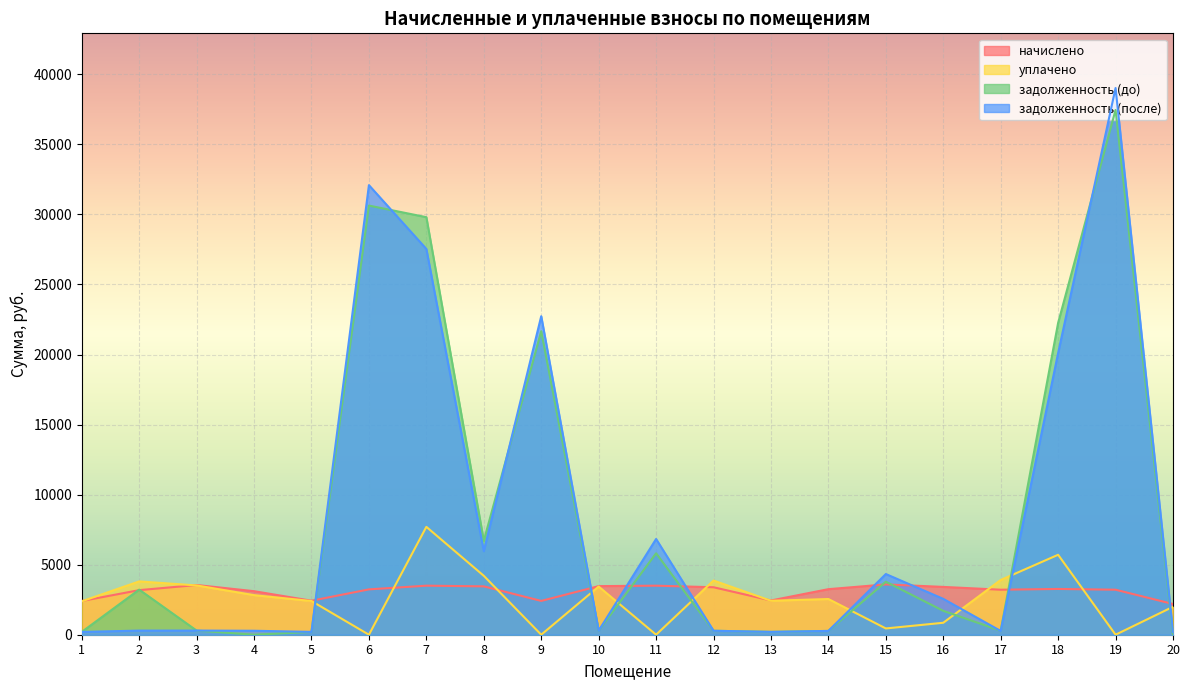

Is the value of задолженность (после) at 8 greater than the value of задолженность (до) at 7?

No